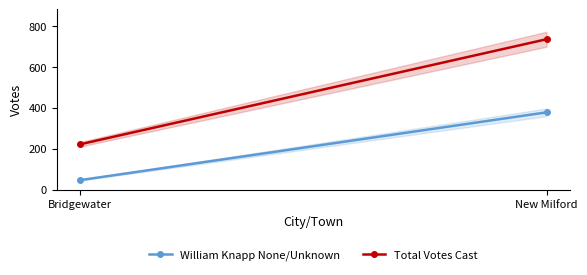

Rank the series by their maximum value, from lowest to highest.

William Knapp None/Unknown, Total Votes Cast